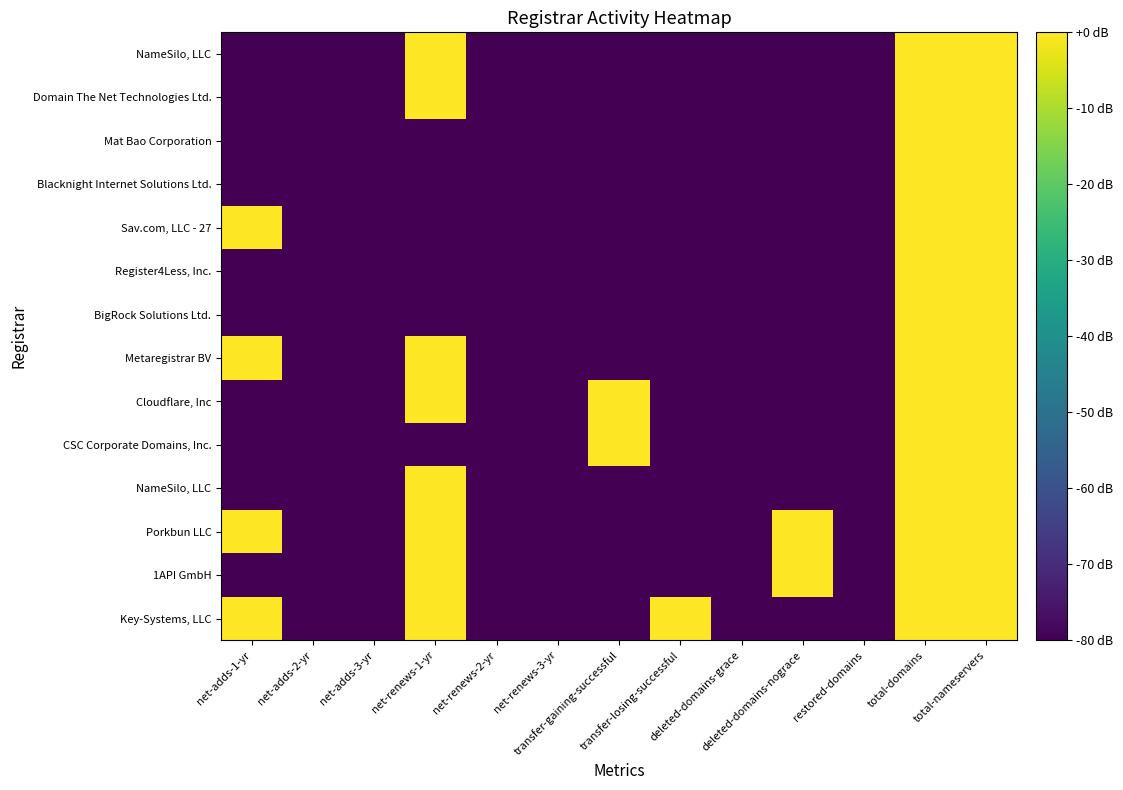

Between net-renews-2-yr and net-adds-1-yr, which is larger?

net-adds-1-yr